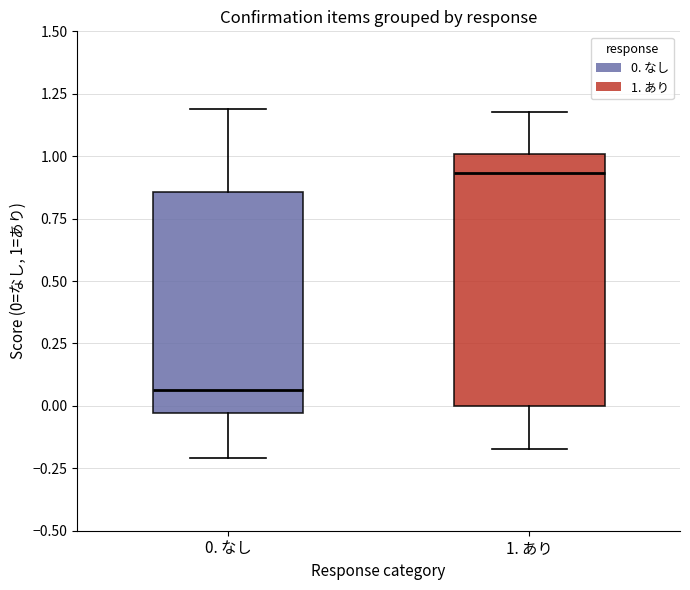

Which box's median line is the lowest?

0. なし